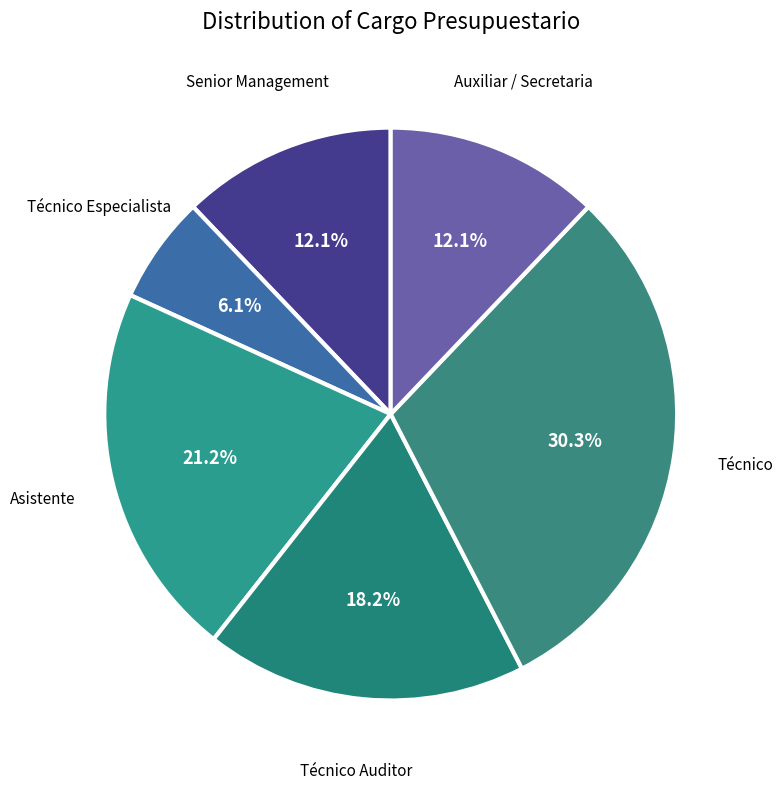

Which has a higher value, Técnico Auditor or Senior Management?

Técnico Auditor